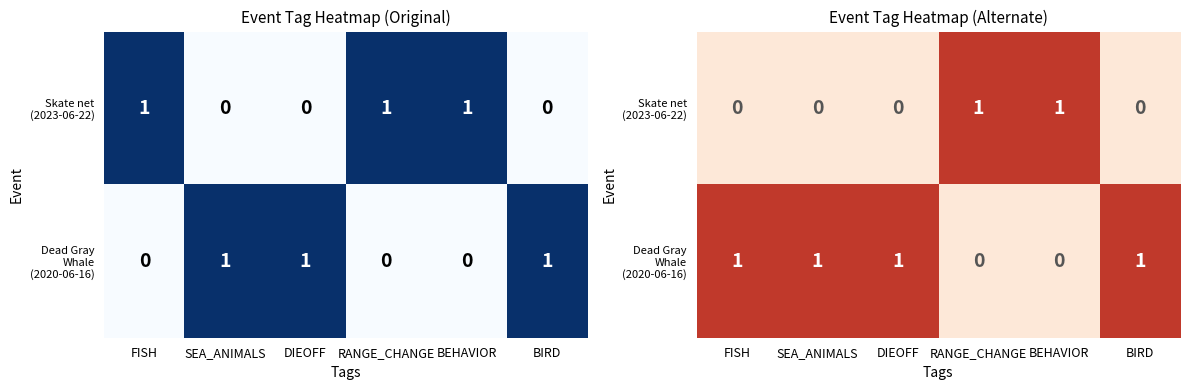

What is the difference between the maximum and minimum values in the Dead Gray Whale (2020-06-16) series?

1